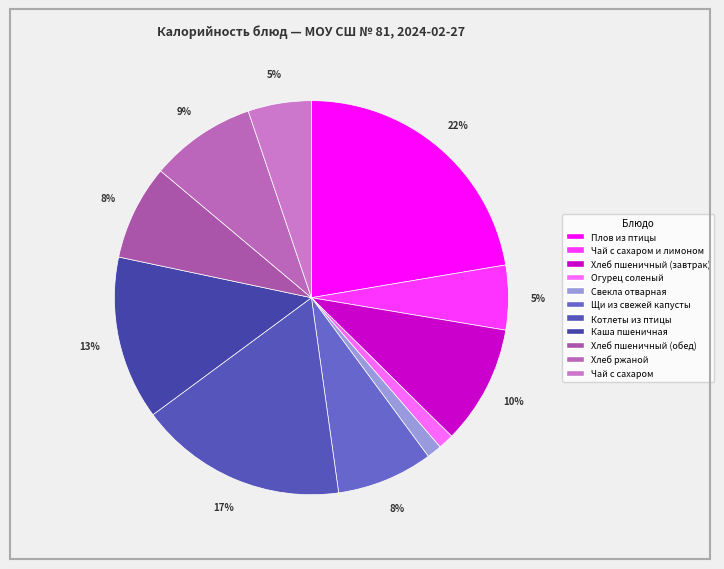

Does Чай с сахаром represent more than half of the total?

No